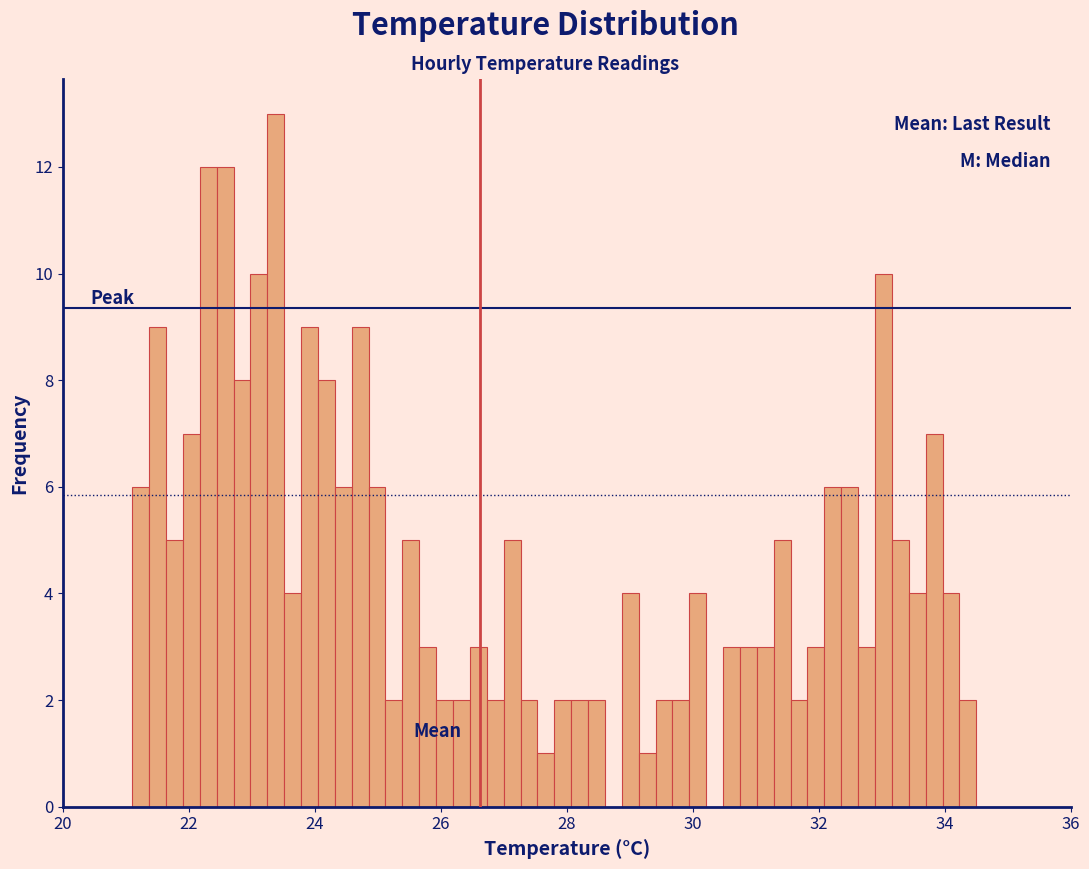

Around what value on the x-axis is the tallest bar? Give the approximate position of its centre, as read against the axis.

23.4